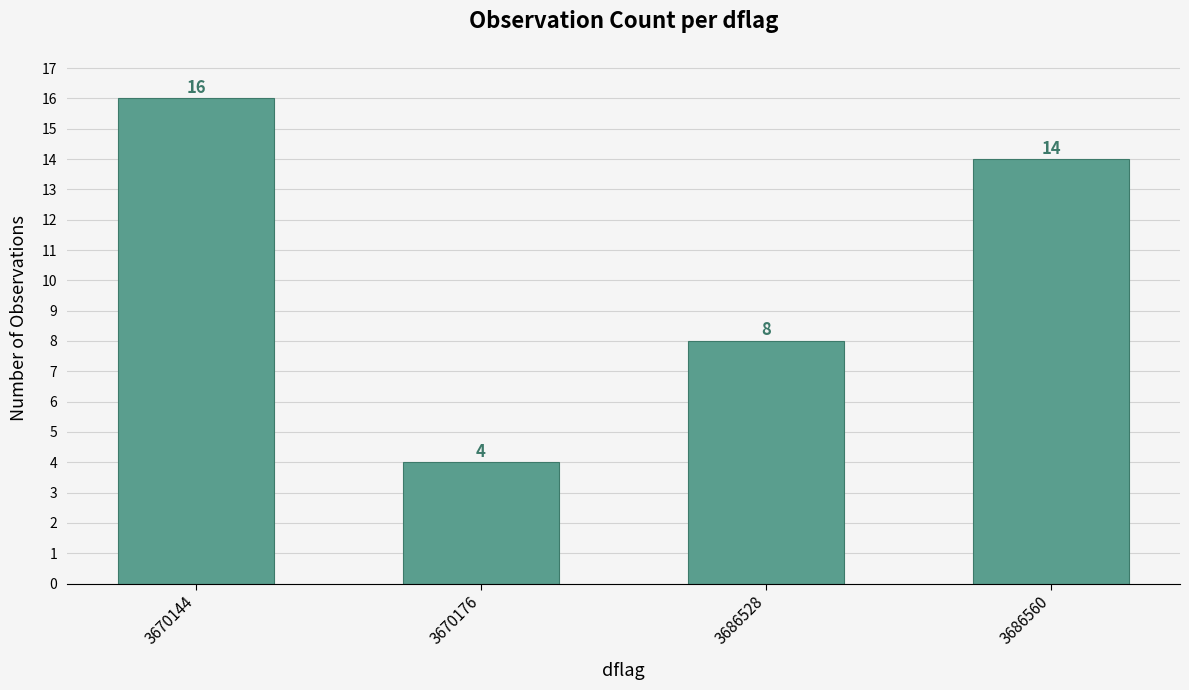

Where does the data first go above 14?

3670144